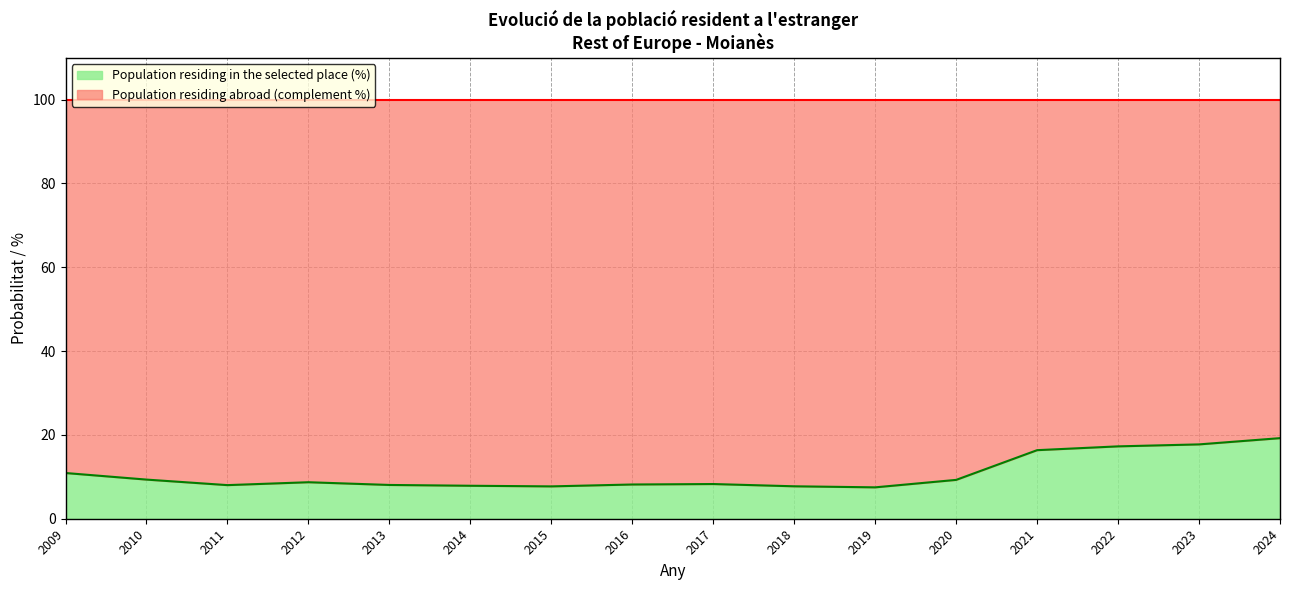

Reading right to left, what are all the values shown in this chart?

2024=19.2	2023=17.7	2022=17.3	2021=16.4	2020=9.3	2019=7.5	2018=7.7	2017=8.3	2016=8.2	2015=7.7	2014=7.9	2013=8.1	2012=8.7	2011=8.0	2010=9.3	2009=10.9